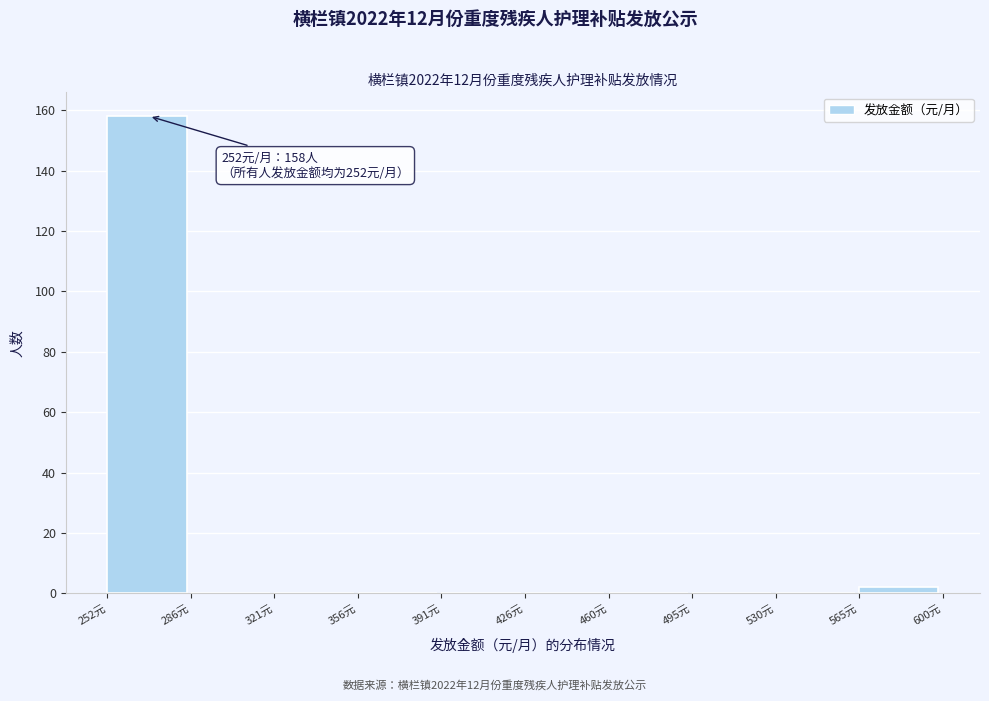

Over which range of the x-axis is the bar tallest?

250 to 285